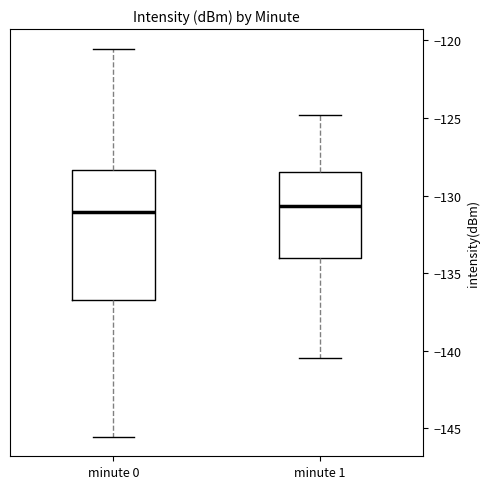

Reading left to right, read every box against the y-axis: the position of its median line, the range the box covers, and the ends of its whiskers. The values are not printed on the chart, so give them approximately, as read against the axis.

minute 0: median -131.0, box -136.5 to -128.5, whiskers -145.5 to -120.5
minute 1: median -130.5, box -134.0 to -128.5, whiskers -140.5 to -125.0